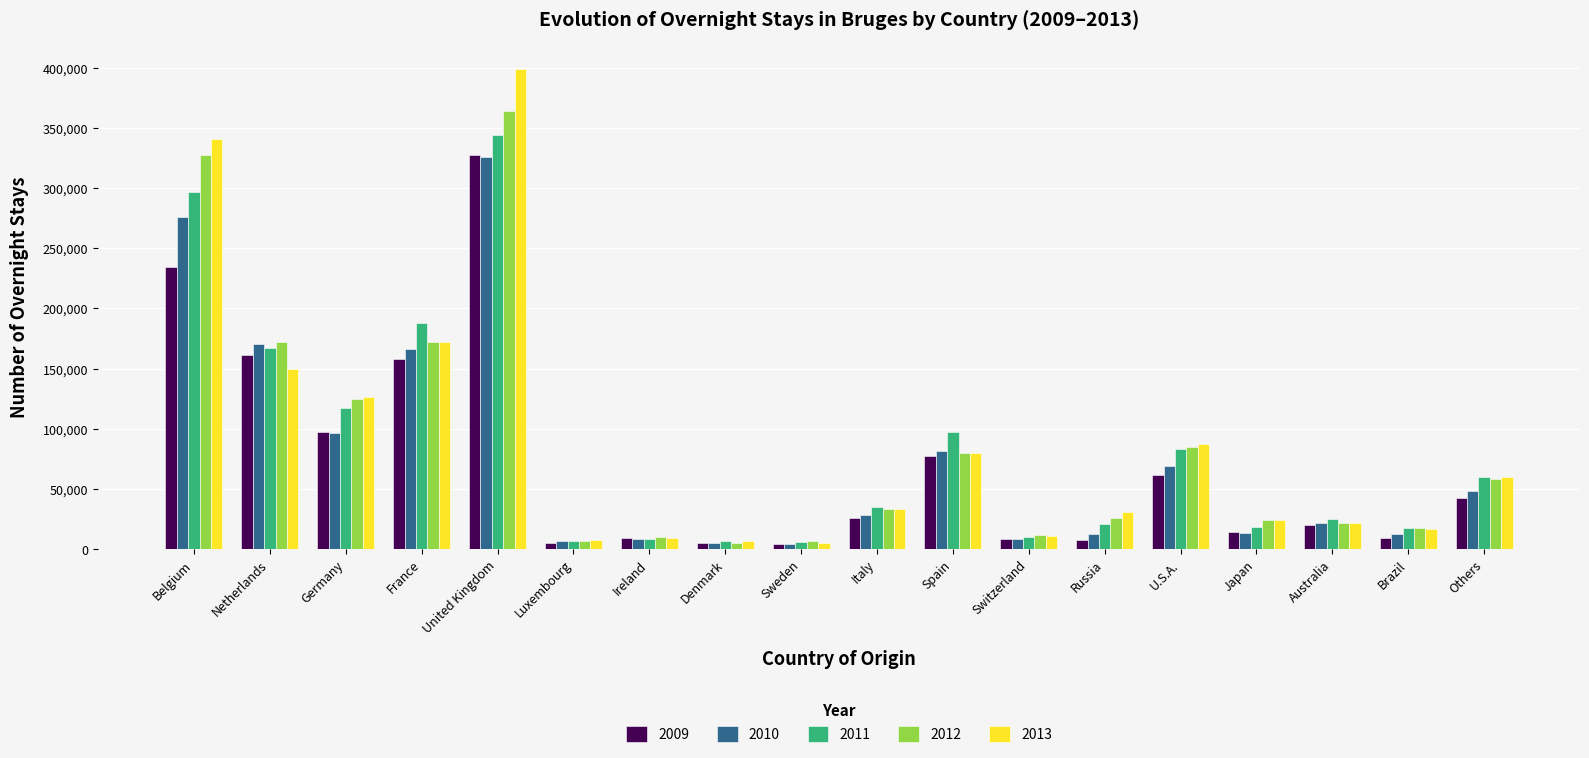

What is the difference between the second highest and minimum values in the 2013 series?

335990